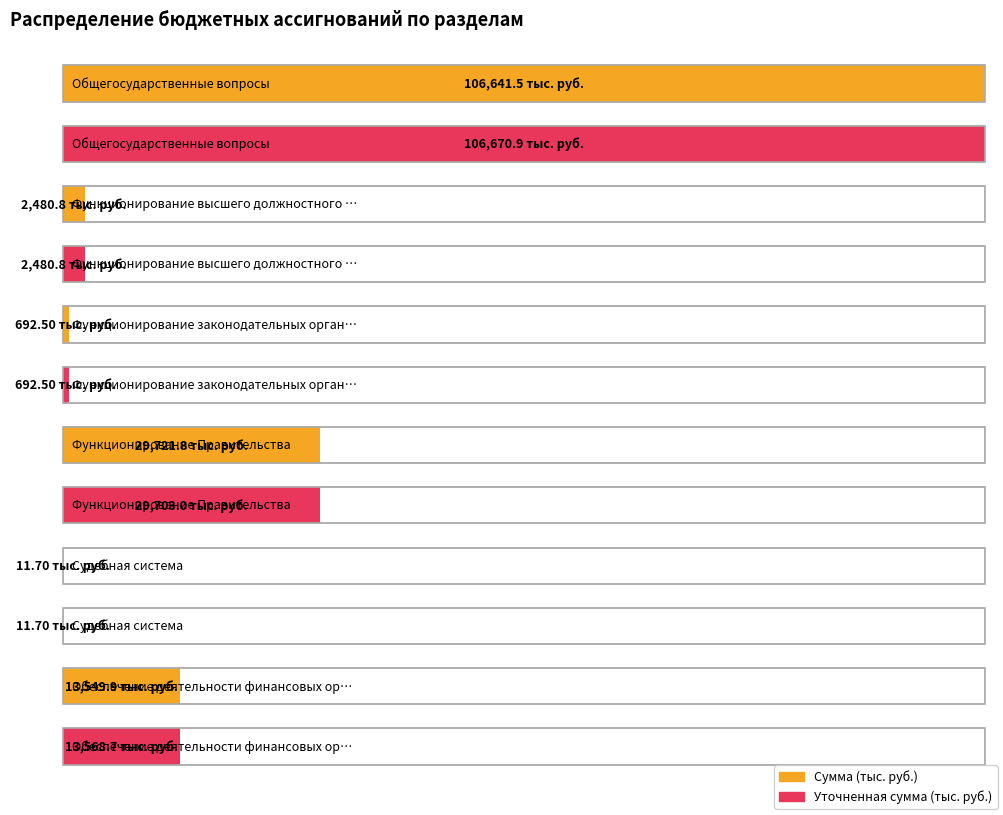

List the series in order of their peak value, highest first.

Уточненная сумма (тыс. руб.), Сумма (тыс. руб.)